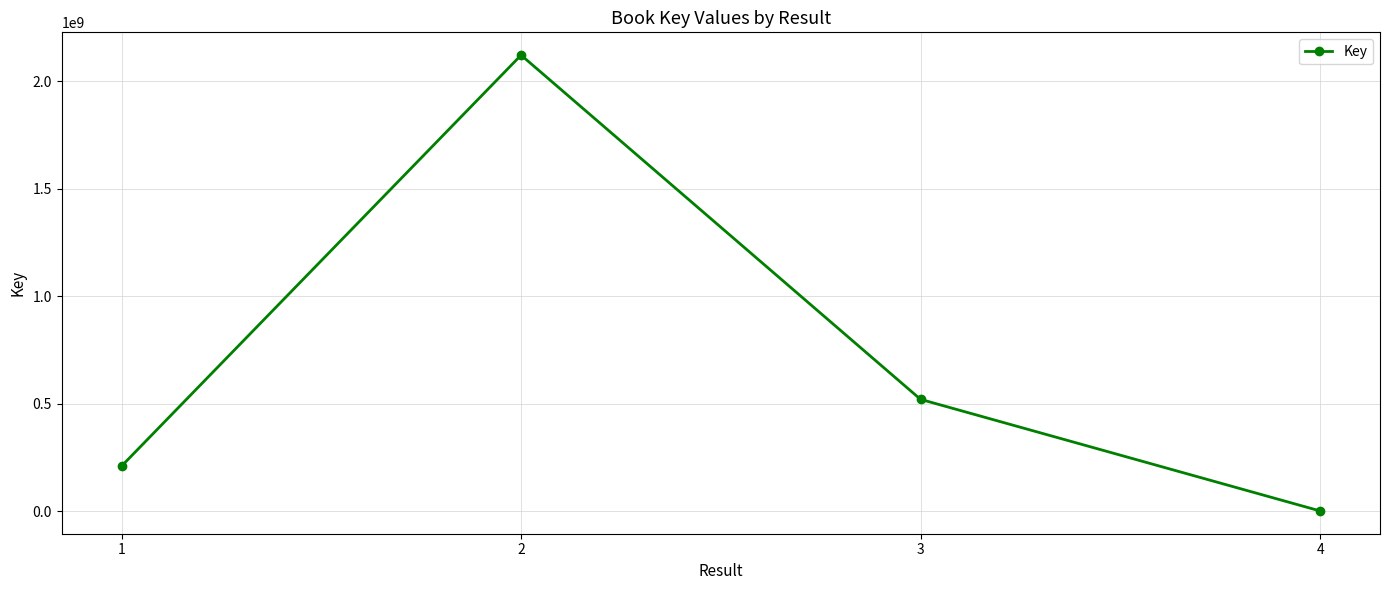

The value at 2 is 3015606519. True or false?

False